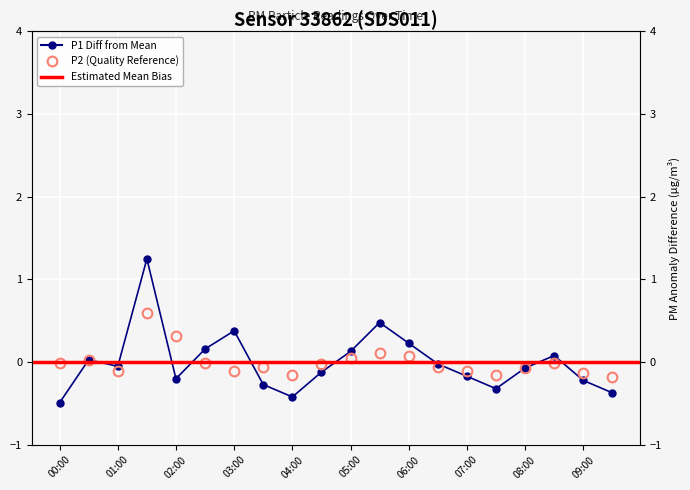

Where is the first local minimum for P2?

01:00